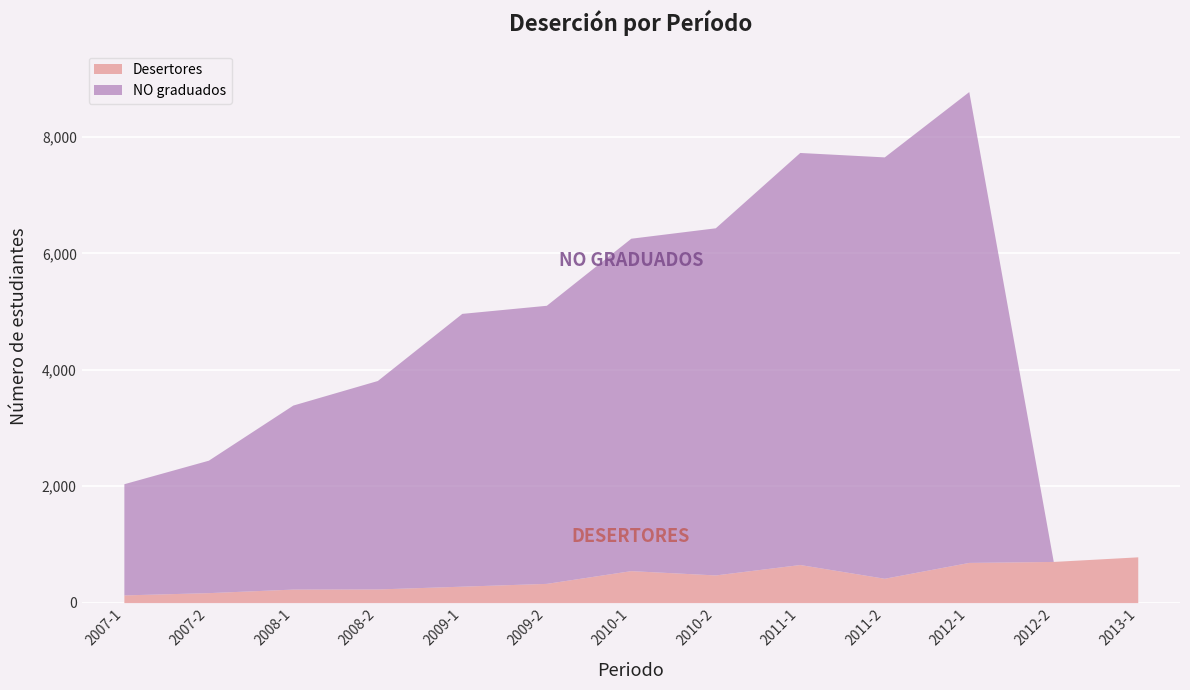

At which label does NO graduados reach its peak?

2012-1